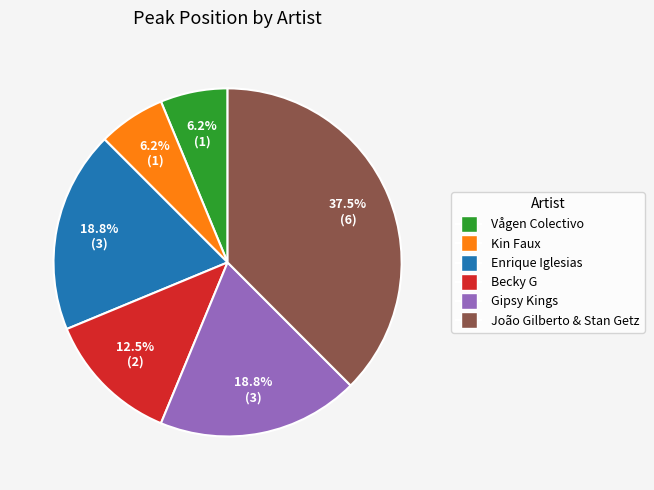

Is there any slice that represents more than half of the pie?

No